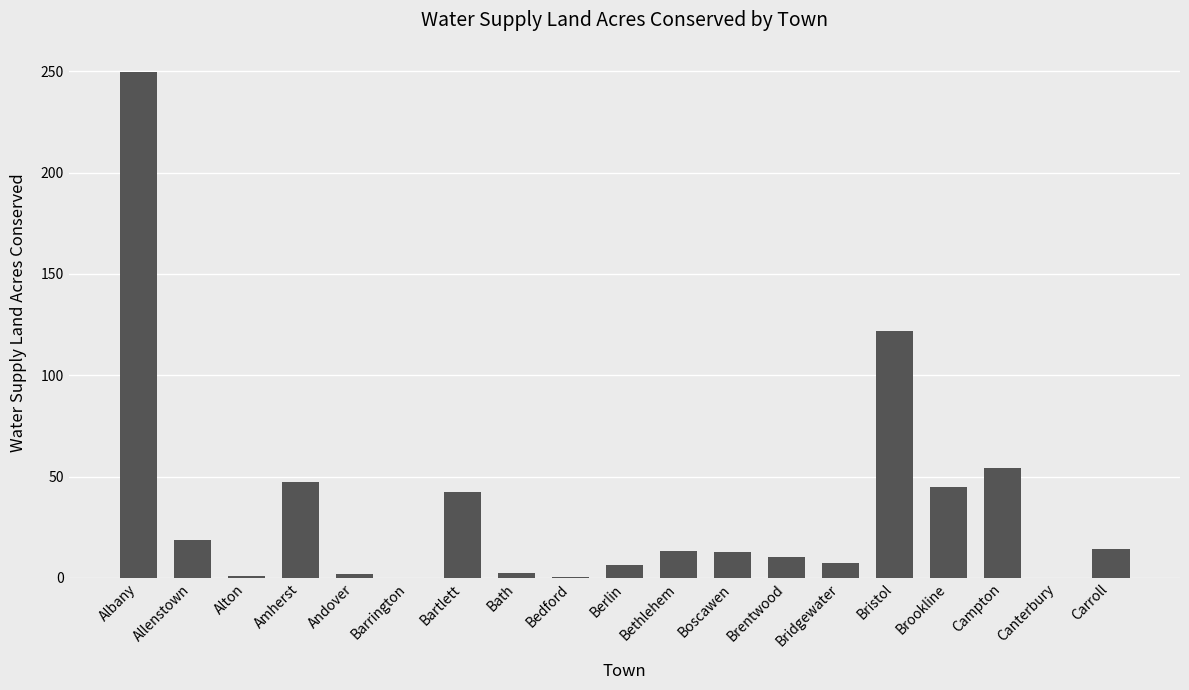

Between Bartlett and Bristol, which is larger?

Bristol